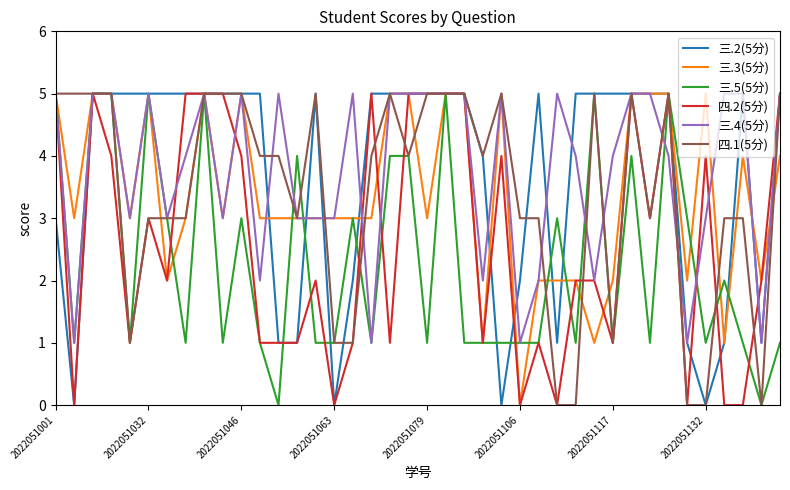

What is the maximum value shown in the chart?

5